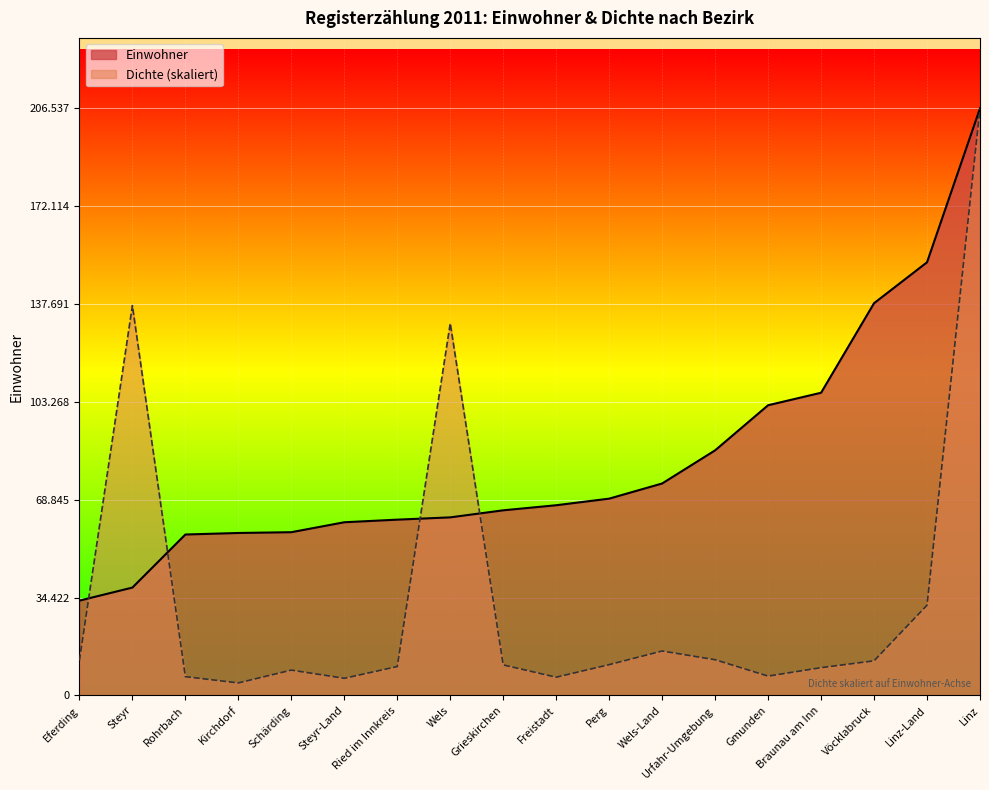

Does the chart display data point markers on the line(s)?

No